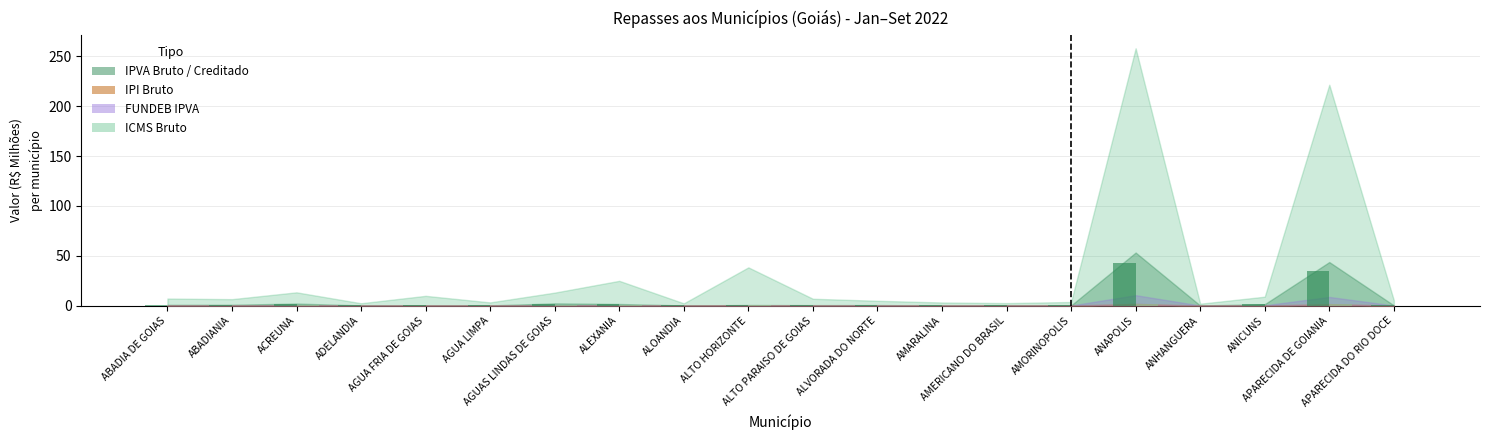

What is the total value across all series at AGUA FRIA DE GOIAS?

0.1